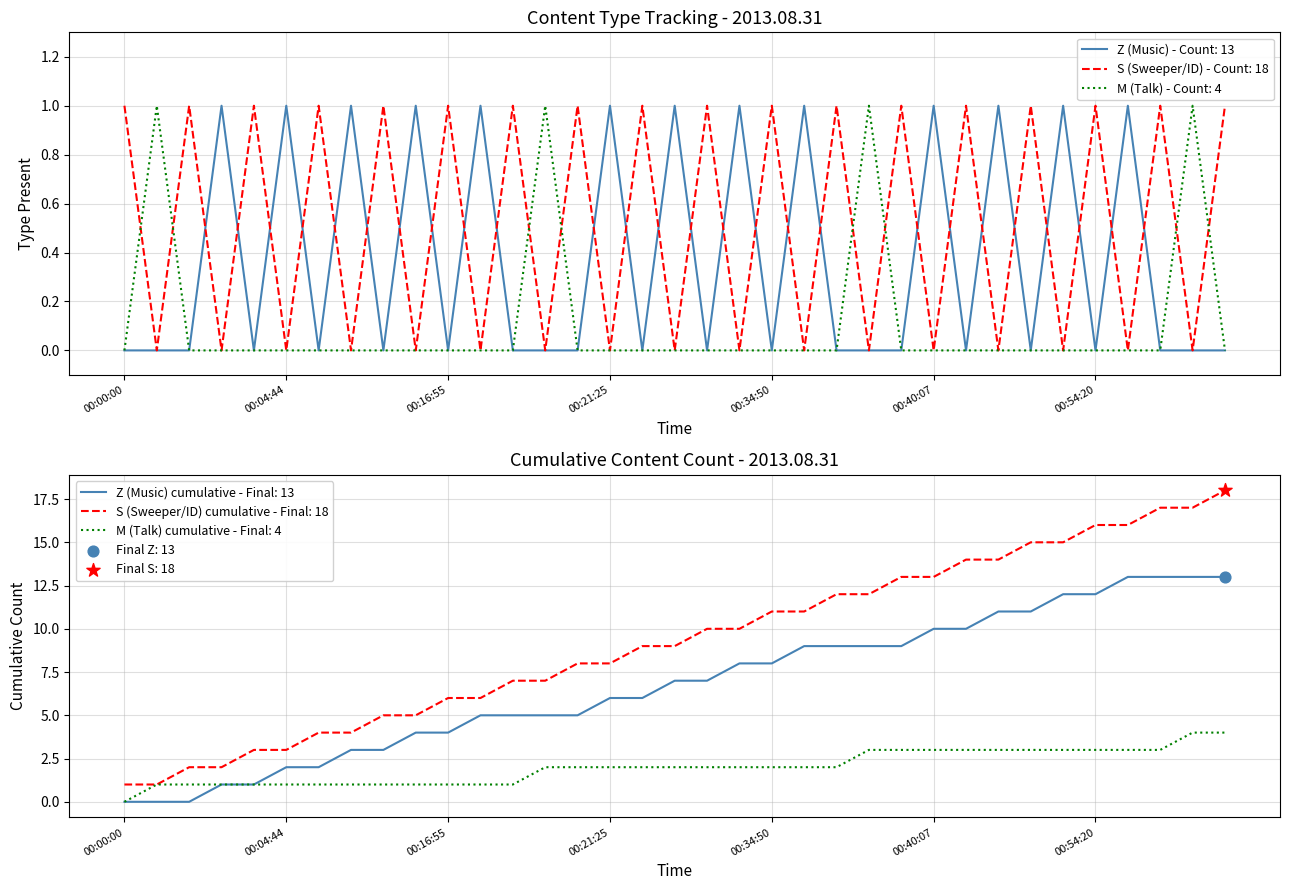

At how many categories does at least one series exceed 0?

35